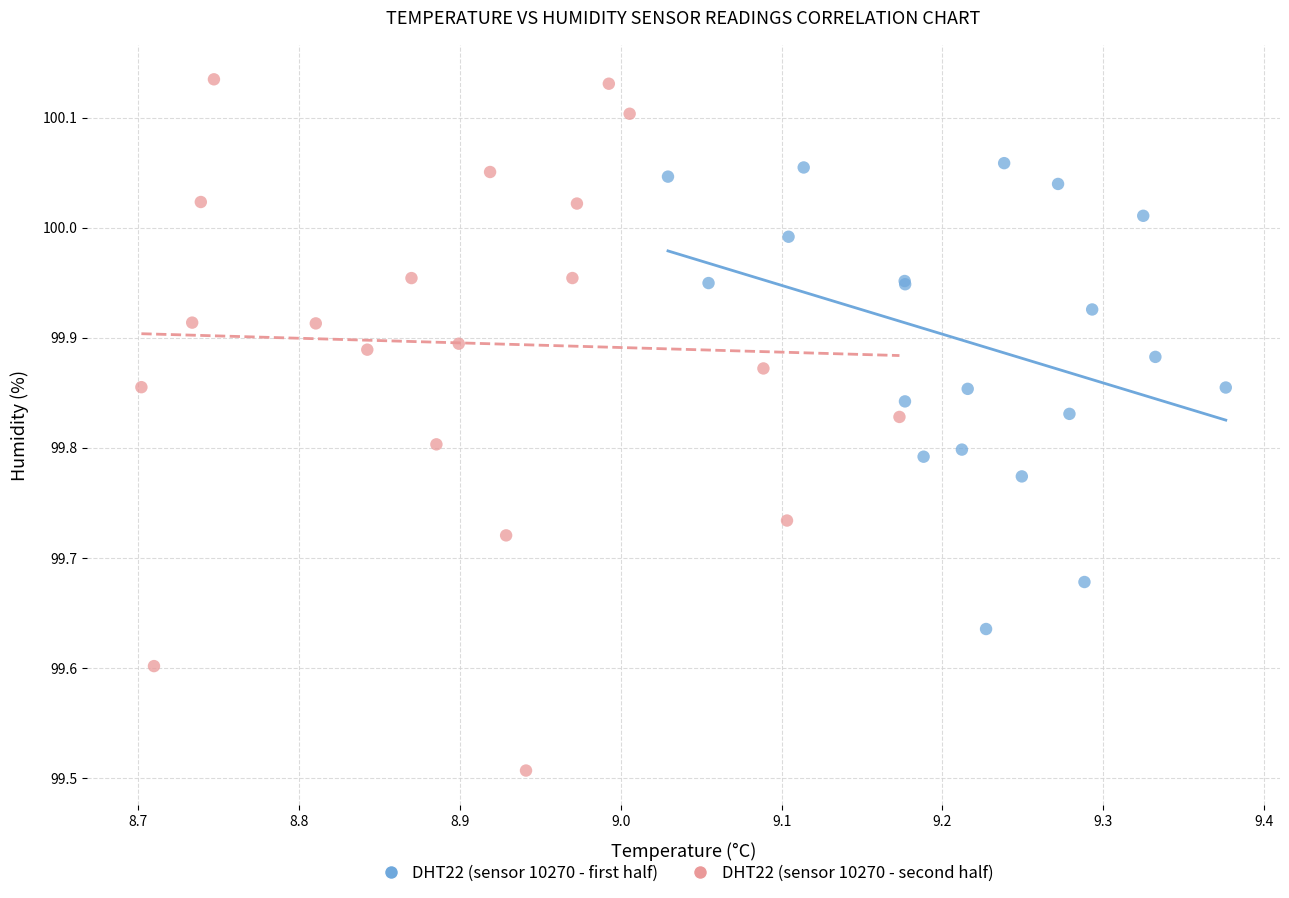

Which series has the widest spread of Y values?

DHT22 (sensor 10270 - second half)